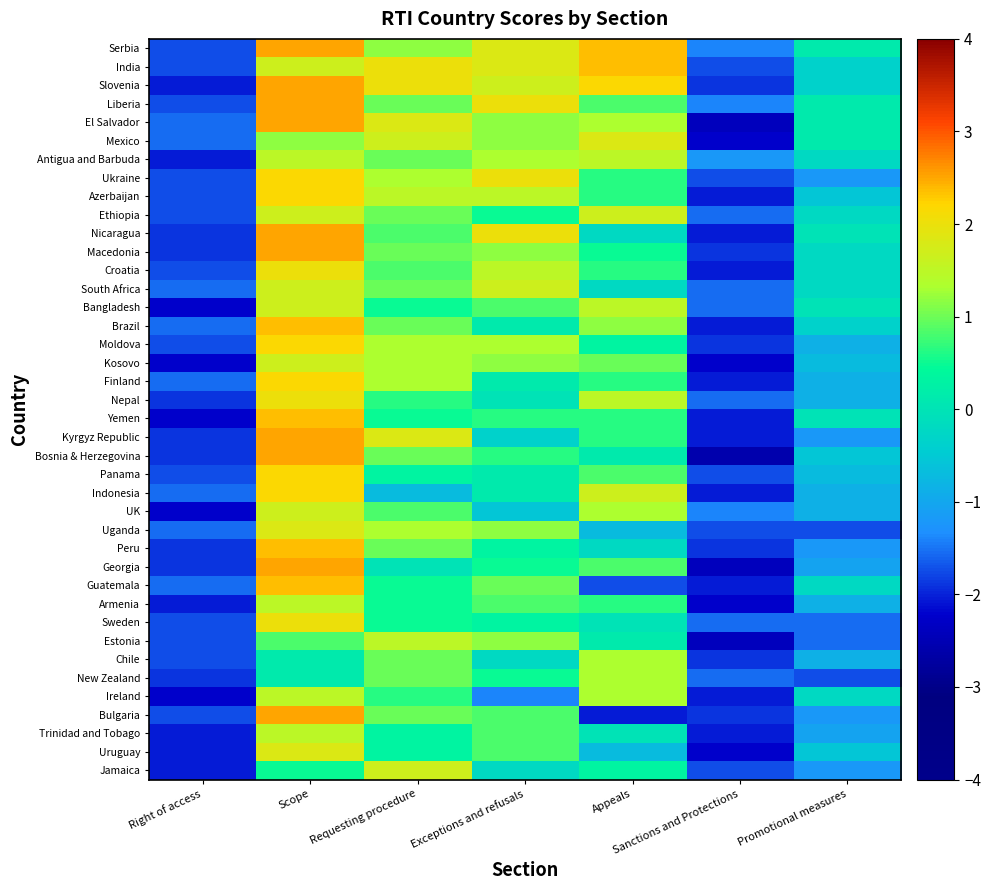

Reading left to right, transcribe all the data shown in this chart.

Serbia: Right of access=-1.7	Scope=2.5	Requesting procedure=1.2	Exceptions and refusals=1.8	Appeals=2.3	Sanctions and Protections=-1.4	Promotional measures=0.1
India: Right of access=-1.7	Scope=1.7	Requesting procedure=2.0	Exceptions and refusals=1.8	Appeals=2.3	Sanctions and Protections=-1.7	Promotional measures=-0.4
Slovenia: Right of access=-2.1	Scope=2.5	Requesting procedure=2.0	Exceptions and refusals=1.7	Appeals=2.2	Sanctions and Protections=-1.9	Promotional measures=-0.4
Liberia: Right of access=-1.7	Scope=2.5	Requesting procedure=1.0	Exceptions and refusals=2.0	Appeals=0.8	Sanctions and Protections=-1.4	Promotional measures=0.1
El Salvador: Right of access=-1.6	Scope=2.5	Requesting procedure=1.8	Exceptions and refusals=1.2	Appeals=1.3	Sanctions and Protections=-2.4	Promotional measures=0.1
Mexico: Right of access=-1.6	Scope=1.2	Requesting procedure=1.7	Exceptions and refusals=1.2	Appeals=1.8	Sanctions and Protections=-2.2	Promotional measures=0.1
Antigua and Barbuda: Right of access=-2.1	Scope=1.5	Requesting procedure=1.0	Exceptions and refusals=1.3	Appeals=1.5	Sanctions and Protections=-1.2	Promotional measures=-0.2
Ukraine: Right of access=-1.7	Scope=2.2	Requesting procedure=1.3	Exceptions and refusals=2.0	Appeals=0.7	Sanctions and Protections=-1.7	Promotional measures=-1.2
Azerbaijan: Right of access=-1.7	Scope=2.2	Requesting procedure=1.5	Exceptions and refusals=1.5	Appeals=0.7	Sanctions and Protections=-2.1	Promotional measures=-0.5
Ethiopia: Right of access=-1.7	Scope=1.7	Requesting procedure=1.0	Exceptions and refusals=0.5	Appeals=1.7	Sanctions and Protections=-1.6	Promotional measures=-0.2
Nicaragua: Right of access=-1.9	Scope=2.5	Requesting procedure=0.8	Exceptions and refusals=2.0	Appeals=-0.2	Sanctions and Protections=-2.1	Promotional measures=-0.0
Macedonia: Right of access=-1.9	Scope=2.5	Requesting procedure=1.0	Exceptions and refusals=1.2	Appeals=0.5	Sanctions and Protections=-1.9	Promotional measures=-0.2
Croatia: Right of access=-1.7	Scope=2.0	Requesting procedure=0.8	Exceptions and refusals=1.5	Appeals=0.7	Sanctions and Protections=-2.1	Promotional measures=-0.2
South Africa: Right of access=-1.6	Scope=1.7	Requesting procedure=1.0	Exceptions and refusals=1.7	Appeals=-0.2	Sanctions and Protections=-1.6	Promotional measures=-0.2
Bangladesh: Right of access=-2.2	Scope=1.7	Requesting procedure=0.5	Exceptions and refusals=0.8	Appeals=1.5	Sanctions and Protections=-1.6	Promotional measures=-0.0
Brazil: Right of access=-1.6	Scope=2.3	Requesting procedure=1.0	Exceptions and refusals=0.1	Appeals=1.2	Sanctions and Protections=-2.1	Promotional measures=-0.4
Moldova: Right of access=-1.7	Scope=2.2	Requesting procedure=1.3	Exceptions and refusals=1.3	Appeals=0.3	Sanctions and Protections=-1.9	Promotional measures=-0.9
Kosovo: Right of access=-2.2	Scope=1.7	Requesting procedure=1.3	Exceptions and refusals=1.2	Appeals=1.0	Sanctions and Protections=-2.2	Promotional measures=-0.7
Finland: Right of access=-1.6	Scope=2.2	Requesting procedure=1.3	Exceptions and refusals=0.1	Appeals=0.7	Sanctions and Protections=-2.1	Promotional measures=-0.9
Nepal: Right of access=-1.9	Scope=2.0	Requesting procedure=0.7	Exceptions and refusals=-0.0	Appeals=1.5	Sanctions and Protections=-1.6	Promotional measures=-0.9
Yemen: Right of access=-2.2	Scope=2.3	Requesting procedure=0.5	Exceptions and refusals=0.7	Appeals=0.7	Sanctions and Protections=-2.1	Promotional measures=-0.0
Kyrgyz Republic: Right of access=-1.9	Scope=2.5	Requesting procedure=1.8	Exceptions and refusals=-0.4	Appeals=0.7	Sanctions and Protections=-2.1	Promotional measures=-1.2
Bosnia & Herzegovina: Right of access=-1.9	Scope=2.5	Requesting procedure=1.0	Exceptions and refusals=0.7	Appeals=0.1	Sanctions and Protections=-2.6	Promotional measures=-0.5
Panama: Right of access=-1.7	Scope=2.2	Requesting procedure=0.3	Exceptions and refusals=0.1	Appeals=0.8	Sanctions and Protections=-1.7	Promotional measures=-0.7
Indonesia: Right of access=-1.6	Scope=2.2	Requesting procedure=-0.7	Exceptions and refusals=0.1	Appeals=1.7	Sanctions and Protections=-2.1	Promotional measures=-0.9
UK: Right of access=-2.2	Scope=1.7	Requesting procedure=0.8	Exceptions and refusals=-0.5	Appeals=1.3	Sanctions and Protections=-1.4	Promotional measures=-0.9
Uganda: Right of access=-1.6	Scope=1.8	Requesting procedure=1.3	Exceptions and refusals=1.2	Appeals=-0.7	Sanctions and Protections=-1.7	Promotional measures=-1.7
Peru: Right of access=-1.9	Scope=2.3	Requesting procedure=1.0	Exceptions and refusals=0.3	Appeals=-0.2	Sanctions and Protections=-1.9	Promotional measures=-1.2
Georgia: Right of access=-1.9	Scope=2.5	Requesting procedure=-0.0	Exceptions and refusals=0.5	Appeals=0.8	Sanctions and Protections=-2.4	Promotional measures=-1.0
Guatemala: Right of access=-1.6	Scope=2.3	Requesting procedure=0.5	Exceptions and refusals=1.0	Appeals=-1.7	Sanctions and Protections=-2.1	Promotional measures=-0.2
Armenia: Right of access=-2.1	Scope=1.5	Requesting procedure=0.5	Exceptions and refusals=0.8	Appeals=0.7	Sanctions and Protections=-2.2	Promotional measures=-0.9
Sweden: Right of access=-1.7	Scope=2.0	Requesting procedure=0.5	Exceptions and refusals=0.3	Appeals=-0.0	Sanctions and Protections=-1.6	Promotional measures=-1.6
Estonia: Right of access=-1.7	Scope=0.8	Requesting procedure=1.5	Exceptions and refusals=1.2	Appeals=0.1	Sanctions and Protections=-2.4	Promotional measures=-1.6
Chile: Right of access=-1.7	Scope=0.1	Requesting procedure=1.0	Exceptions and refusals=-0.2	Appeals=1.3	Sanctions and Protections=-1.9	Promotional measures=-0.9
New Zealand: Right of access=-1.9	Scope=0.1	Requesting procedure=1.0	Exceptions and refusals=0.5	Appeals=1.3	Sanctions and Protections=-1.6	Promotional measures=-1.7
Ireland: Right of access=-2.2	Scope=1.5	Requesting procedure=0.7	Exceptions and refusals=-1.4	Appeals=1.3	Sanctions and Protections=-2.1	Promotional measures=-0.2
Bulgaria: Right of access=-1.7	Scope=2.5	Requesting procedure=1.0	Exceptions and refusals=0.8	Appeals=-2.1	Sanctions and Protections=-1.9	Promotional measures=-1.2
Trinidad and Tobago: Right of access=-2.1	Scope=1.5	Requesting procedure=0.3	Exceptions and refusals=0.8	Appeals=-0.0	Sanctions and Protections=-2.1	Promotional measures=-1.0
Uruguay: Right of access=-2.1	Scope=1.8	Requesting procedure=0.3	Exceptions and refusals=0.8	Appeals=-0.7	Sanctions and Protections=-2.2	Promotional measures=-0.5
Jamaica: Right of access=-2.1	Scope=0.5	Requesting procedure=1.7	Exceptions and refusals=-0.2	Appeals=0.3	Sanctions and Protections=-1.7	Promotional measures=-1.2